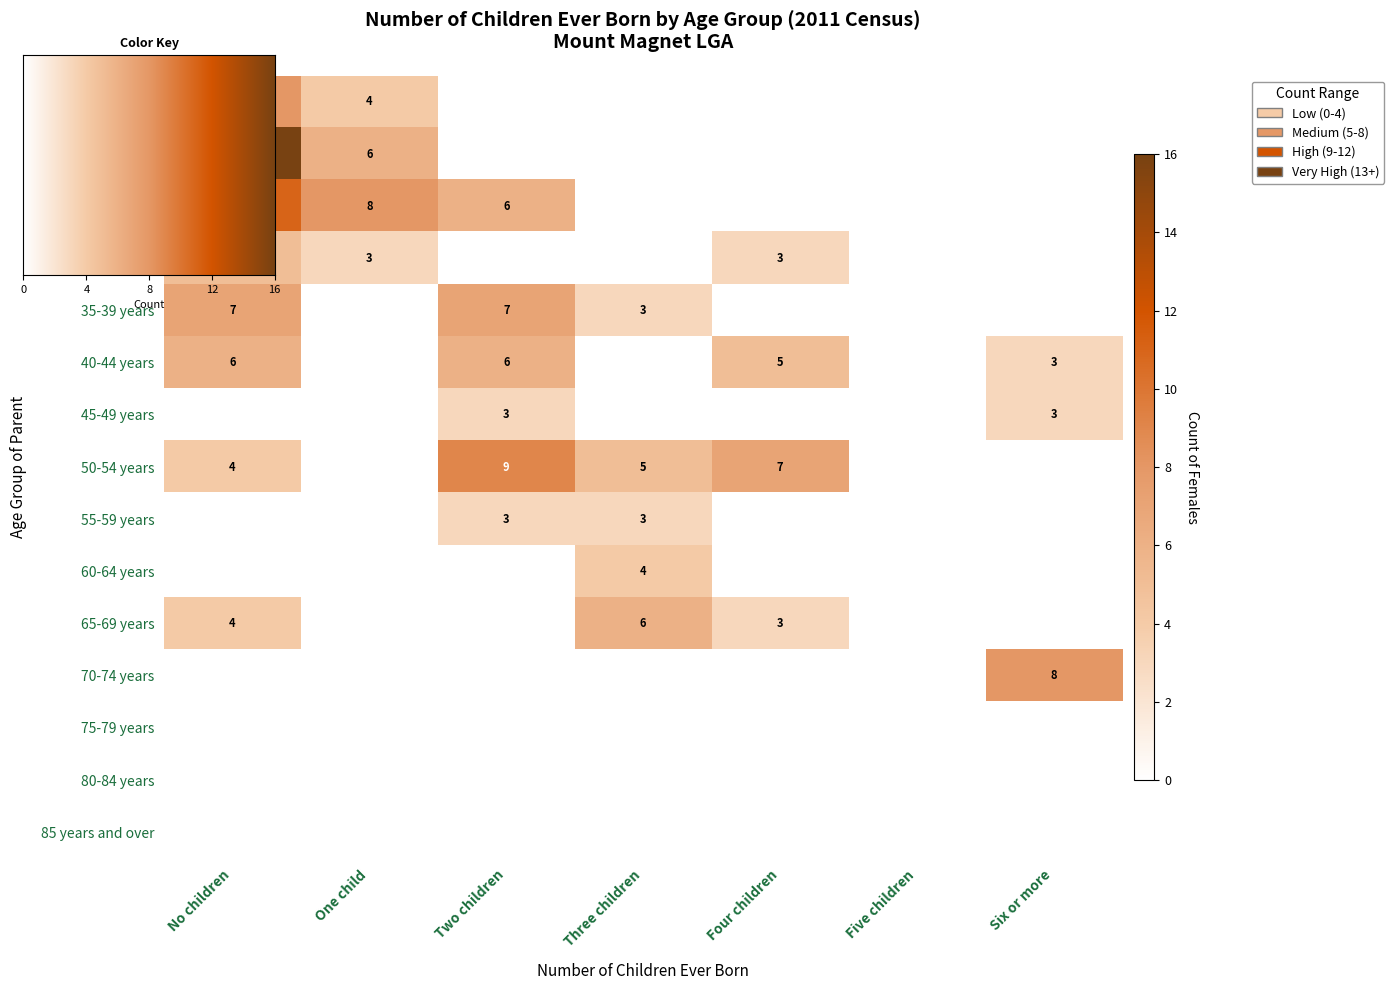

The value of 15-19 years at Four children is 0. True or false?

True